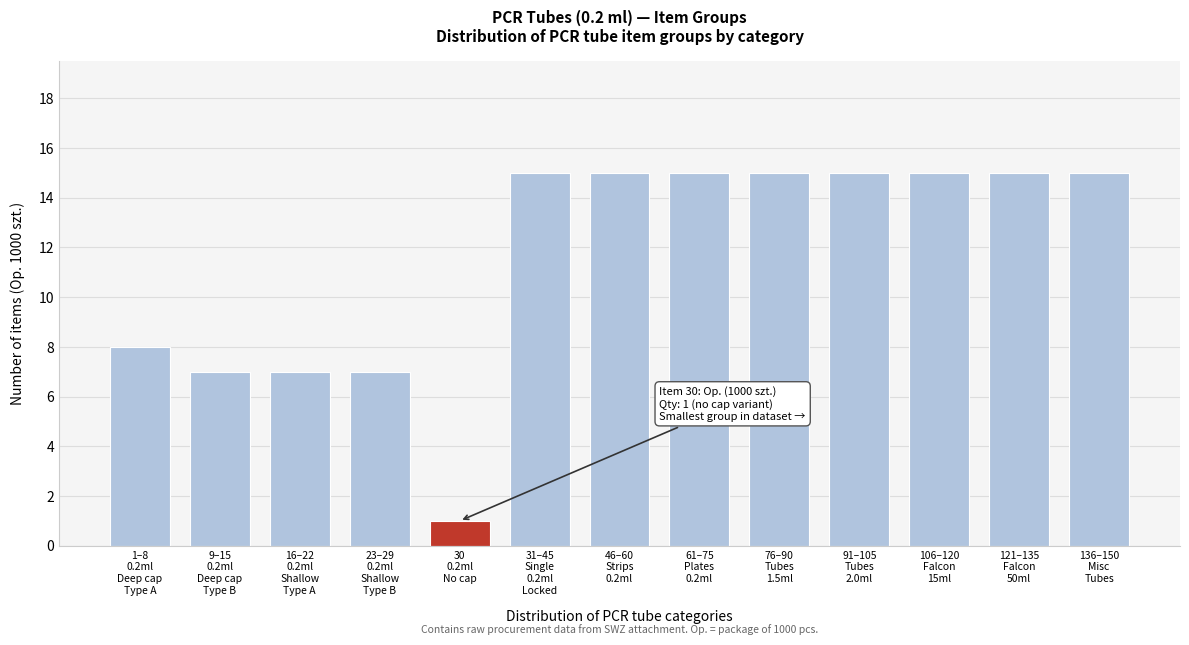

Reading left to right, transcribe all the data shown in this chart.

8	7	7	7	1	15	15	15	15	15	15	15	15